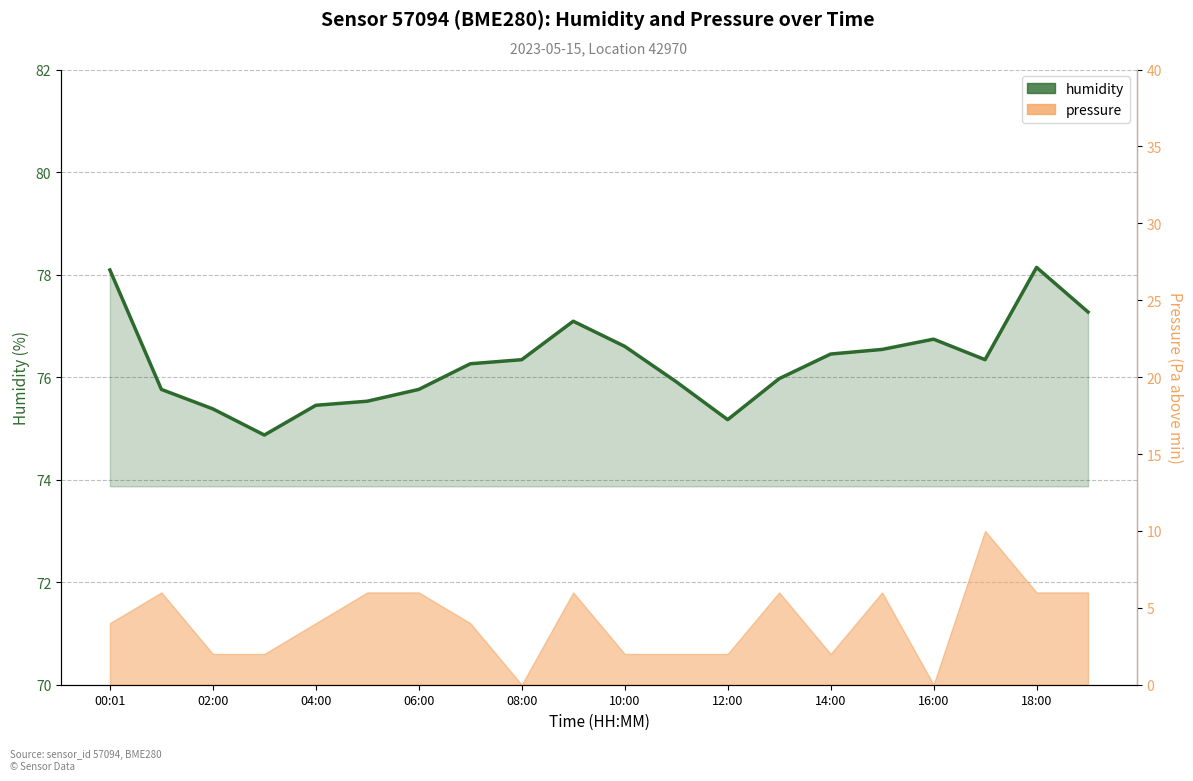

How many values are below 76?

9